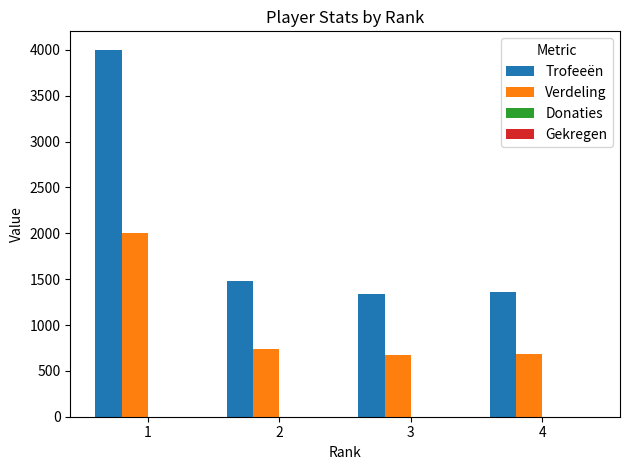

Rank the series by their maximum value, from lowest to highest.

Verdeling, Trofeeën